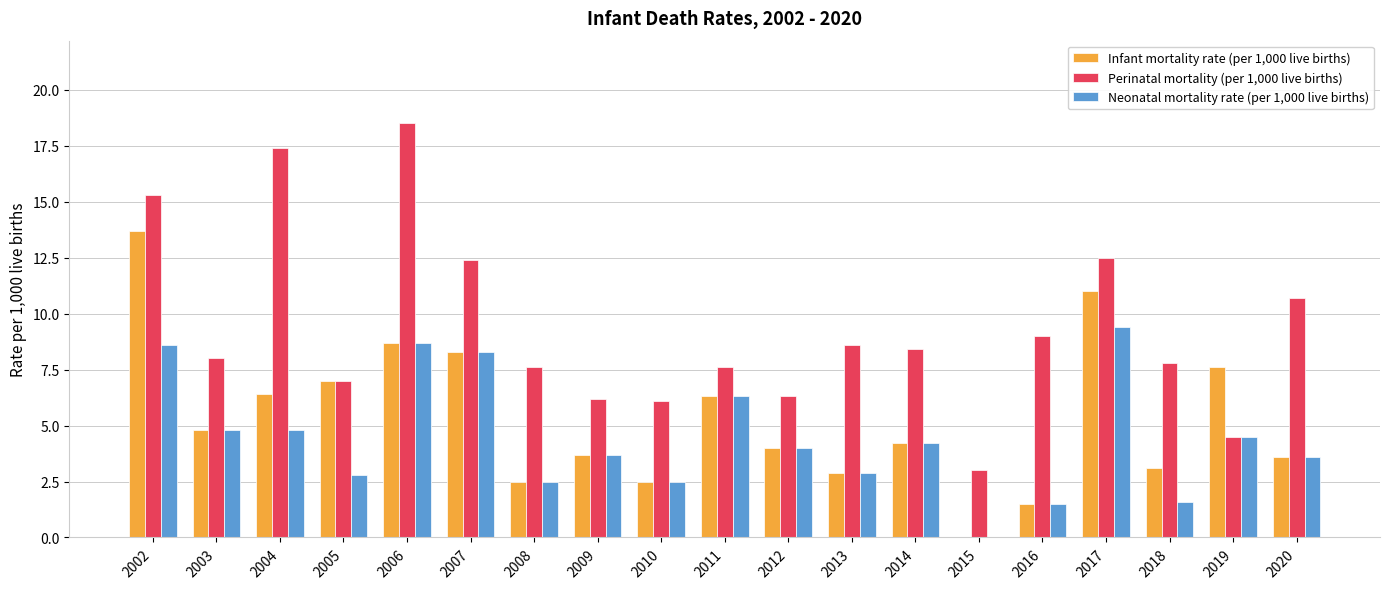

What is the greatest value displayed?

18.5